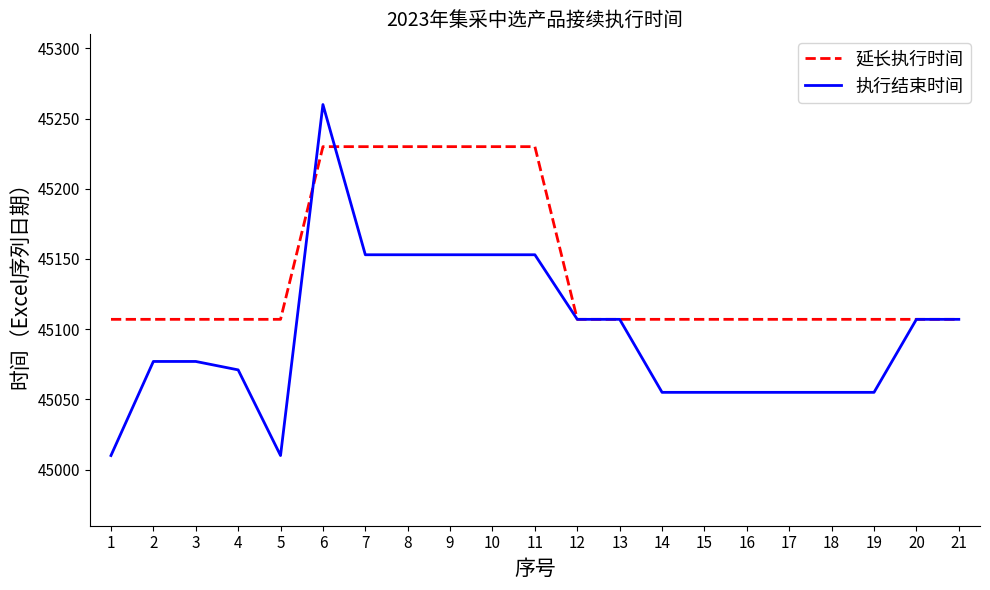

Which category has the highest value across all series?

6